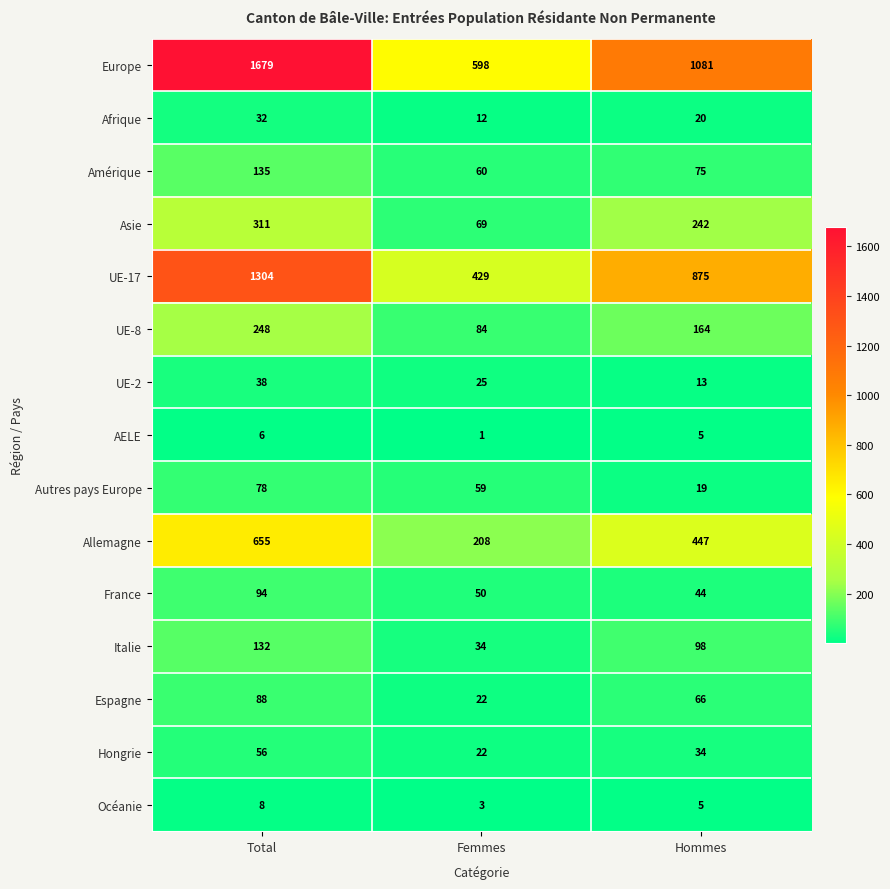

What is the highest value of the Amérique series?

135